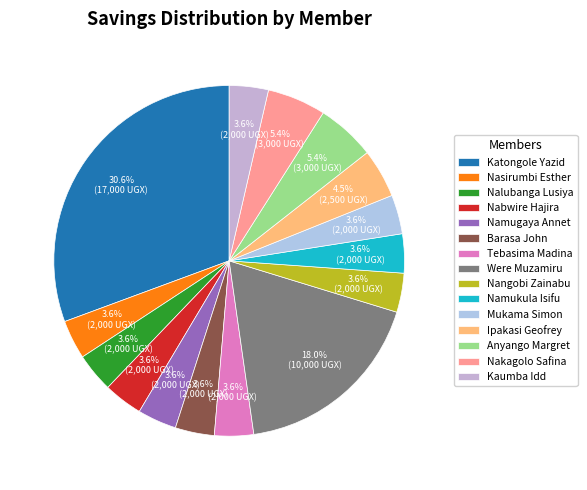

How many segments does this pie chart have?

15